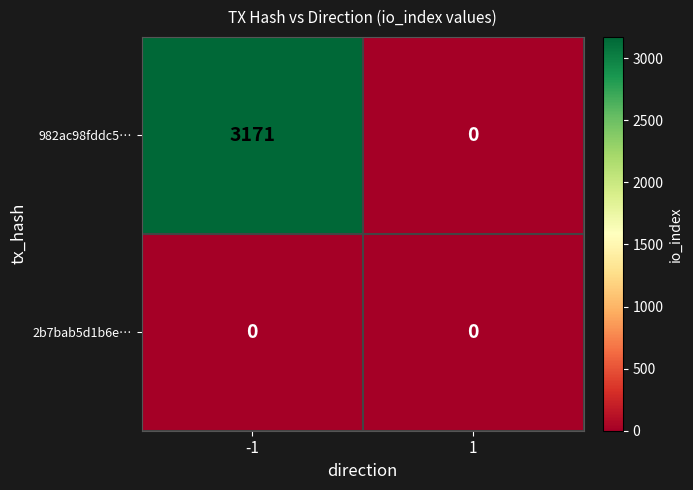

The value of 982ac98fddc5… at 1 is -1772. True or false?

False